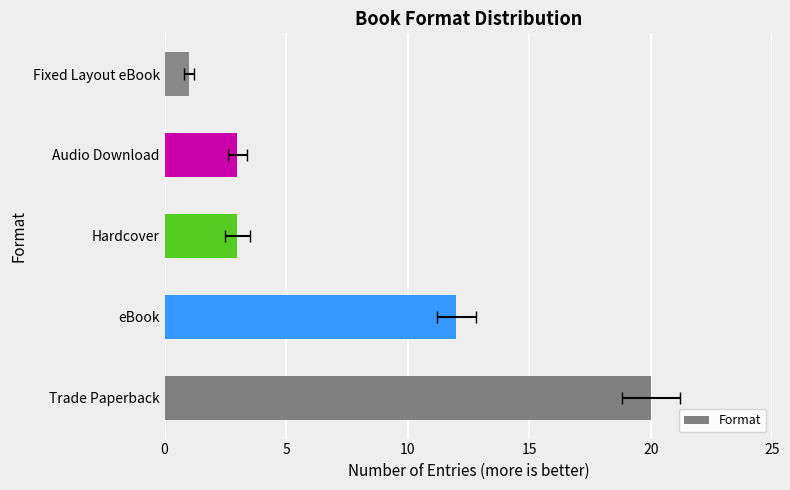

How many data points are less than 3?

1